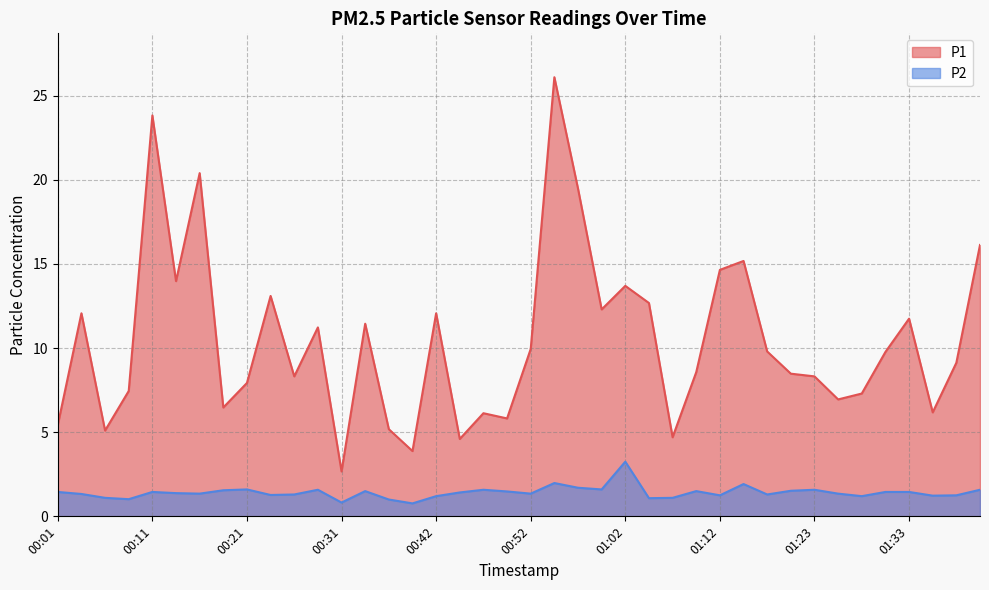

Where does the P2 series first go above 1?

00:01